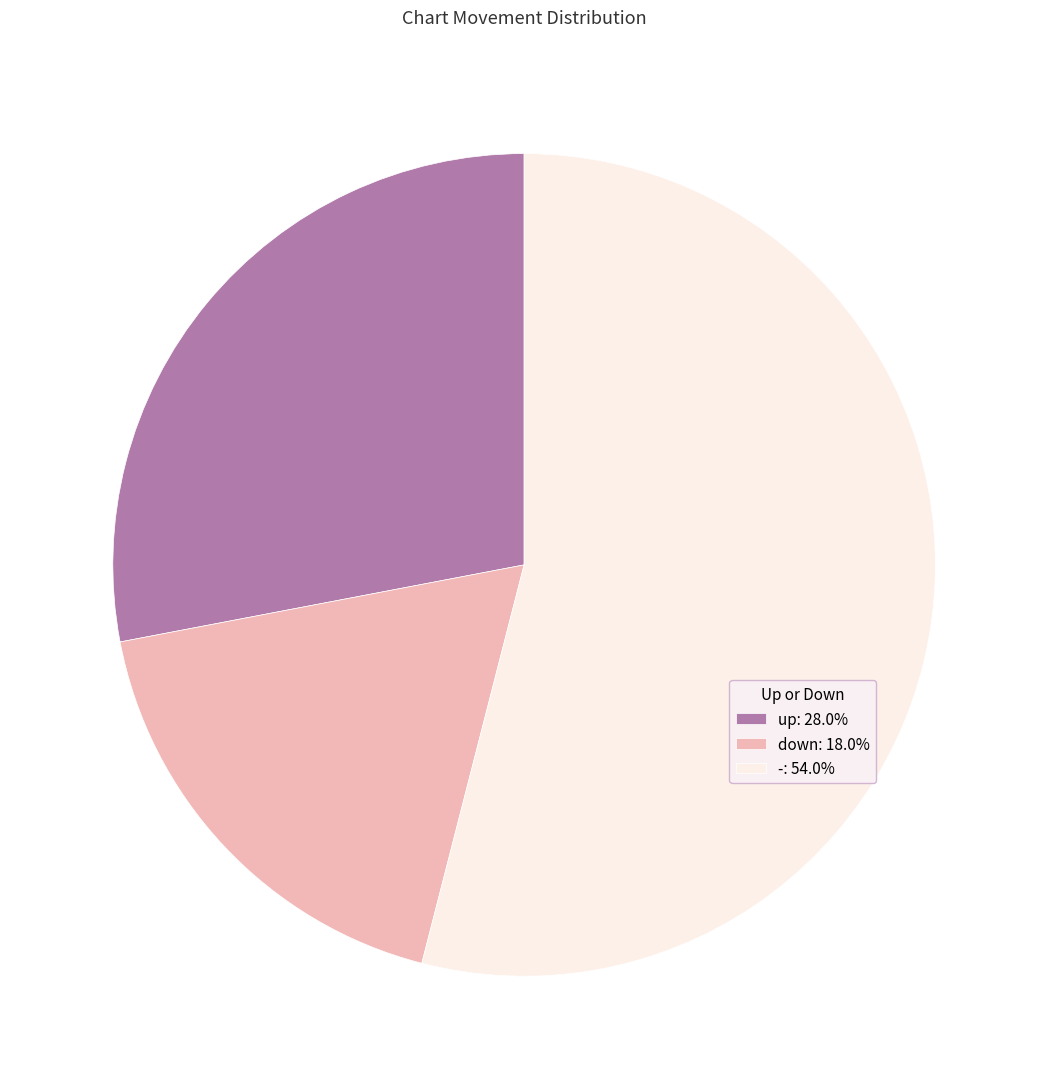

What is the ratio of the value at - to the value at down?

3.0